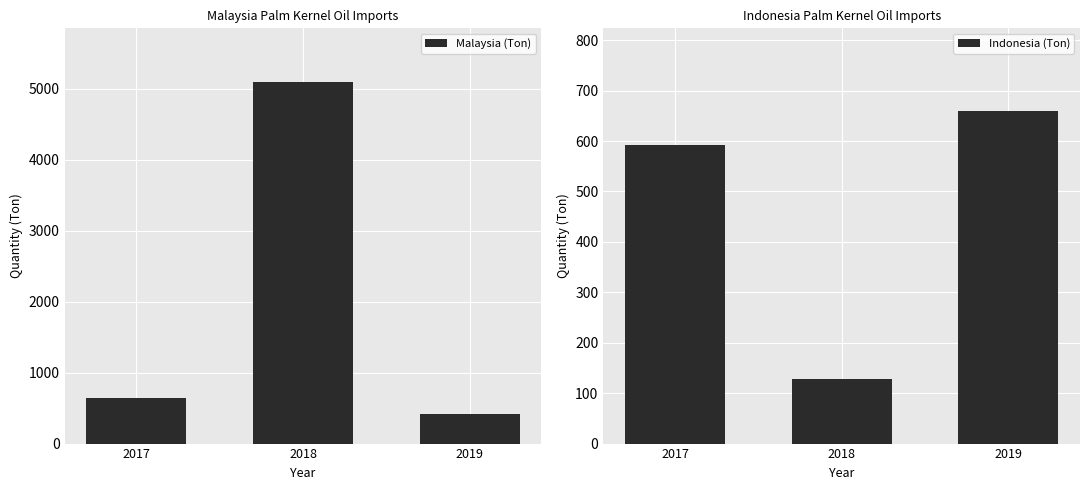

Reading left to right, what are all the values shown in this chart?

Malaysia (Ton): 644.0	5091.4	417.7
Indonesia (Ton): 592.6	127.7	658.7